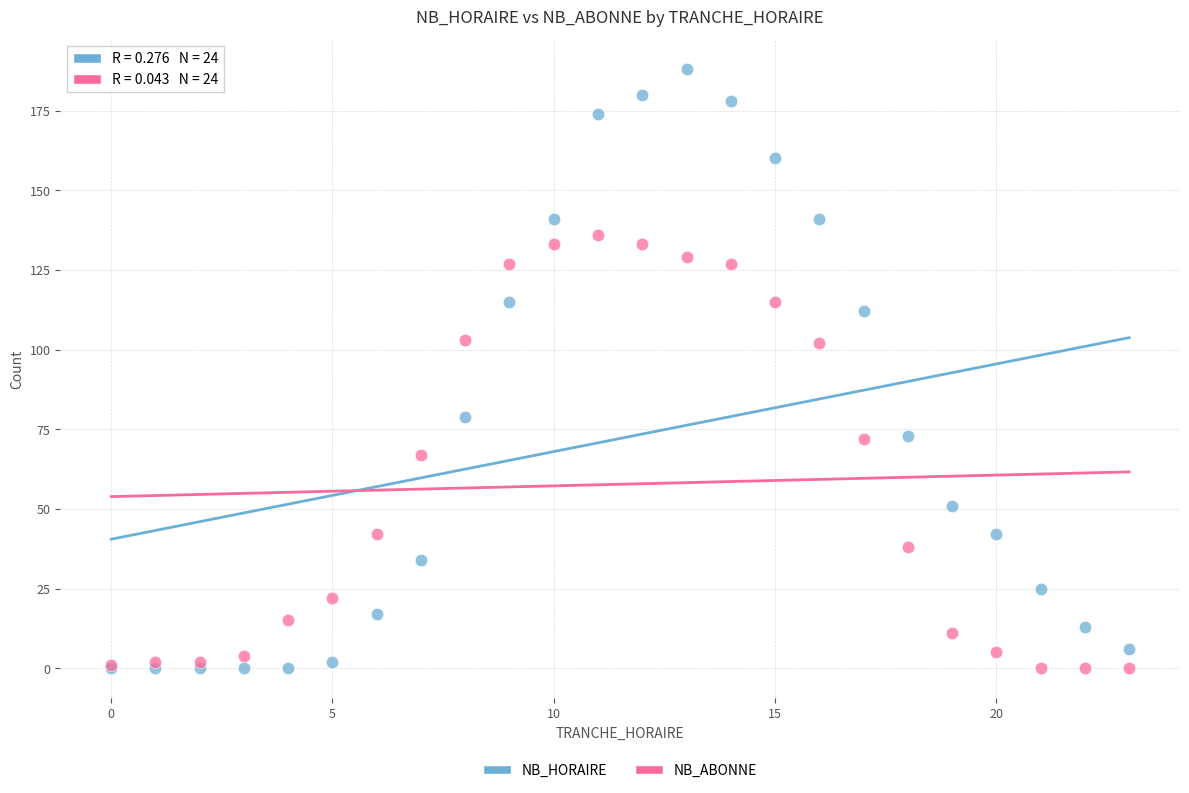

What are all the series names shown in the legend?

NB_HORAIRE, NB_ABONNE